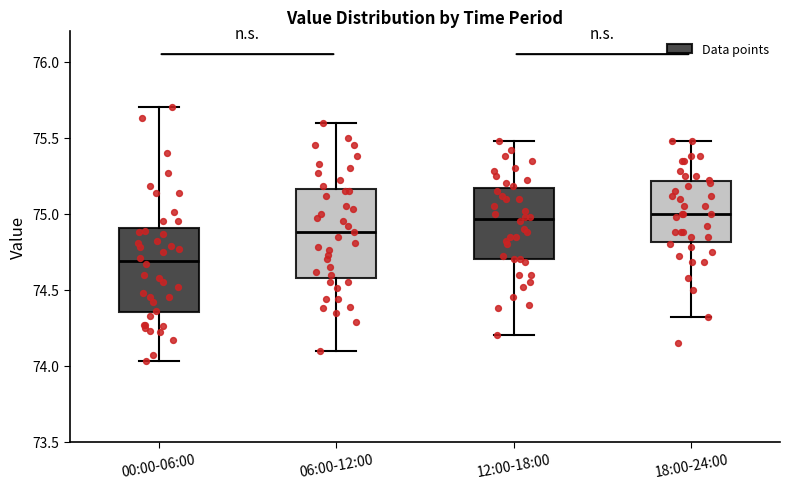

Reading left to right, read every box against the y-axis: the position of its median line, the range the box covers, and the ends of its whiskers. The values are not printed on the chart, so give them approximately, as read against the axis.

00:00-06:00: median 74.70, box 74.35 to 74.90, whiskers 74.05 to 75.70
06:00-12:00: median 74.90, box 74.60 to 75.15, whiskers 74.10 to 75.60
12:00-18:00: median 74.95, box 74.70 to 75.15, whiskers 74.20 to 75.50
18:00-24:00: median 75.00, box 74.80 to 75.20, whiskers 74.30 to 75.50